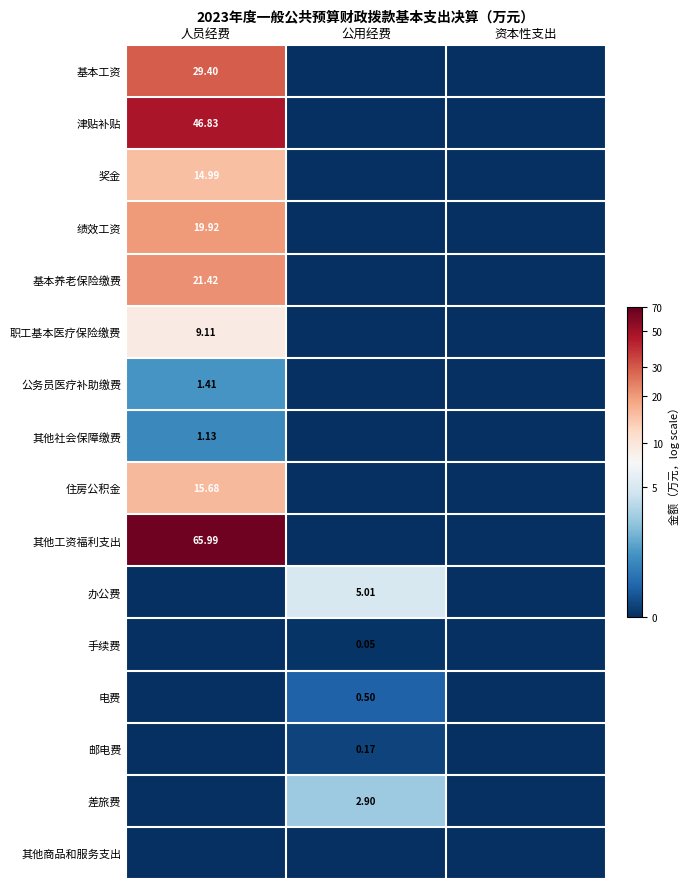

Is the value of 职工基本医疗保险缴费 at 人员经费 greater than the value of 电费 at 公用经费?

Yes